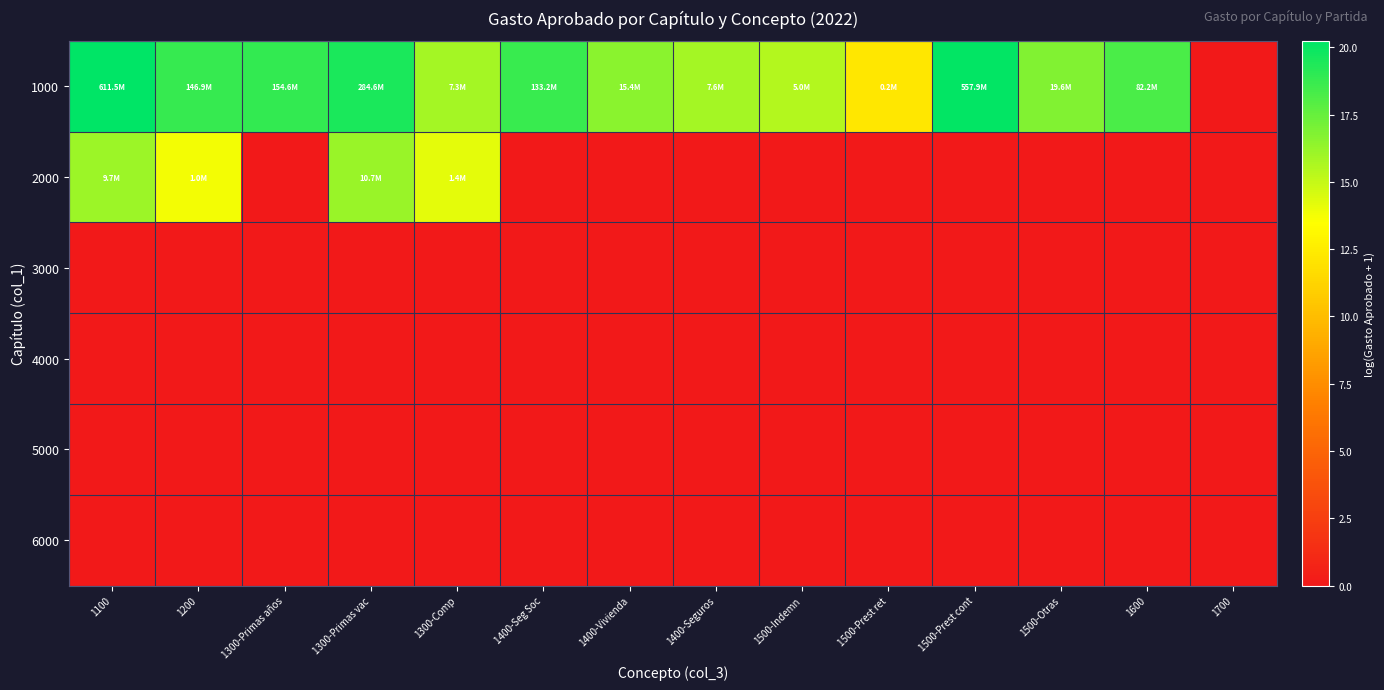

Reading left to right, what are all the values shown in this chart?

1000: 1100=20.2	1200=18.8	1300-Primas años=18.9	1300-Primas vac=19.5	1300-Comp=15.8	1400-Seg Soc=18.7	1400-Vivienda=16.5	1400-Seguros=15.8	1500-Indemn=15.4	1500-Prest ret=12.2	1500-Prest cont=20.1	1500-Otras=16.8	1600=18.2	1700=0.0
2000: 1100=16.1	1200=13.8	1300-Primas años=0.0	1300-Primas vac=16.2	1300-Comp=14.1	1400-Seg Soc=0.0	1400-Vivienda=0.0	1400-Seguros=0.0	1500-Indemn=0.0	1500-Prest ret=0.0	1500-Prest cont=0.0	1500-Otras=0.0	1600=0.0	1700=0.0
3000: 1100=0.0	1200=0.0	1300-Primas años=0.0	1300-Primas vac=0.0	1300-Comp=0.0	1400-Seg Soc=0.0	1400-Vivienda=0.0	1400-Seguros=0.0	1500-Indemn=0.0	1500-Prest ret=0.0	1500-Prest cont=0.0	1500-Otras=0.0	1600=0.0	1700=0.0
4000: 1100=0.0	1200=0.0	1300-Primas años=0.0	1300-Primas vac=0.0	1300-Comp=0.0	1400-Seg Soc=0.0	1400-Vivienda=0.0	1400-Seguros=0.0	1500-Indemn=0.0	1500-Prest ret=0.0	1500-Prest cont=0.0	1500-Otras=0.0	1600=0.0	1700=0.0
5000: 1100=0.0	1200=0.0	1300-Primas años=0.0	1300-Primas vac=0.0	1300-Comp=0.0	1400-Seg Soc=0.0	1400-Vivienda=0.0	1400-Seguros=0.0	1500-Indemn=0.0	1500-Prest ret=0.0	1500-Prest cont=0.0	1500-Otras=0.0	1600=0.0	1700=0.0
6000: 1100=0.0	1200=0.0	1300-Primas años=0.0	1300-Primas vac=0.0	1300-Comp=0.0	1400-Seg Soc=0.0	1400-Vivienda=0.0	1400-Seguros=0.0	1500-Indemn=0.0	1500-Prest ret=0.0	1500-Prest cont=0.0	1500-Otras=0.0	1600=0.0	1700=0.0